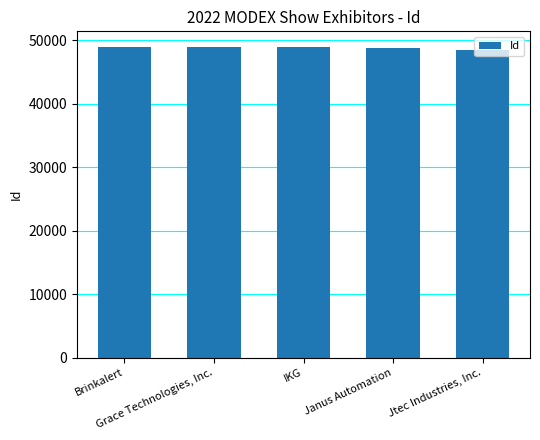

What position from the right is Grace Technologies, Inc.?

4